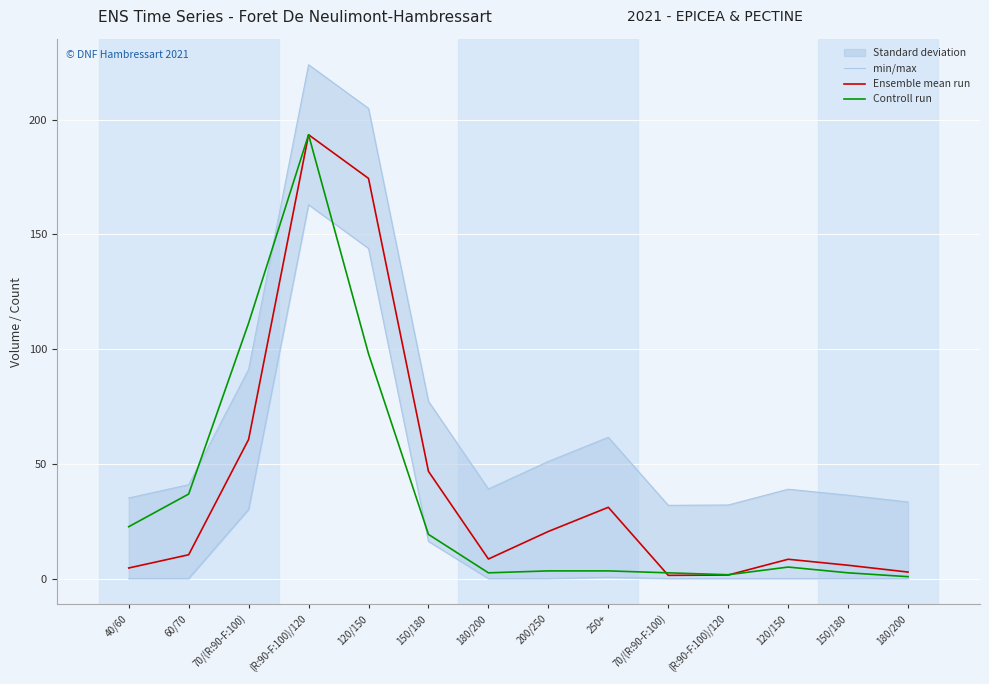

What is the highest value of the Ensemble mean run series?

193.4